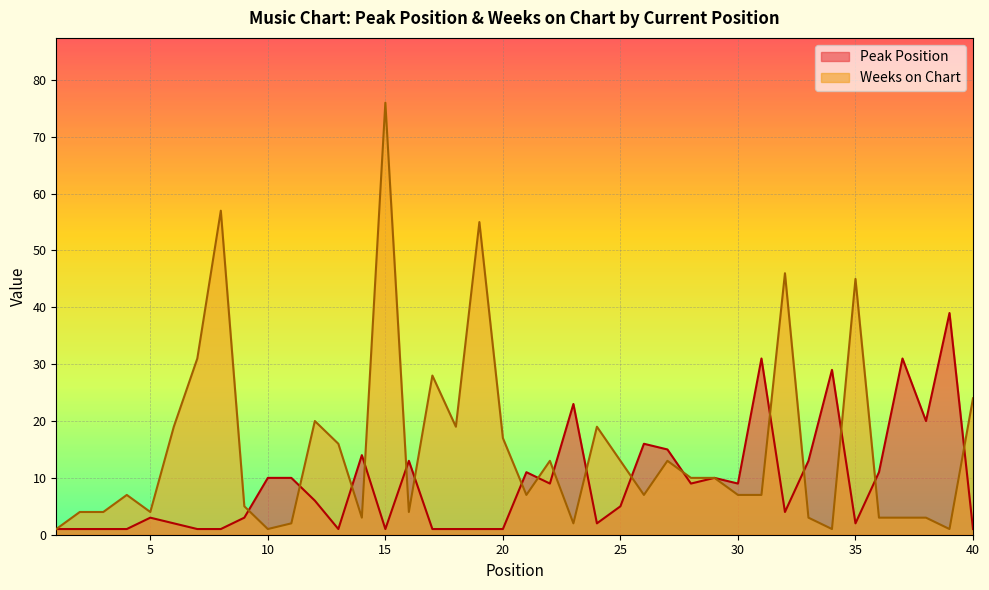

How many values in the Weeks on Chart series are below 7?

16